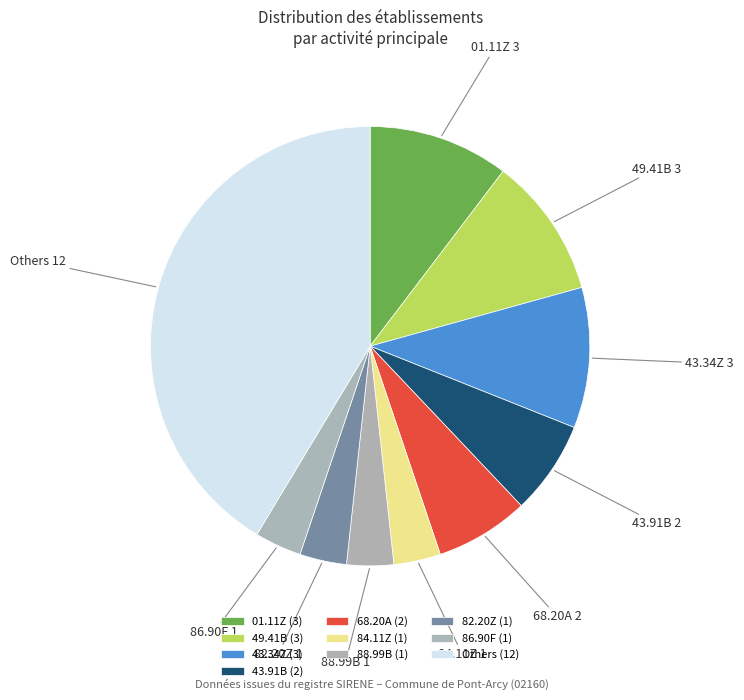

Between 86.90F and Others, which is larger?

Others